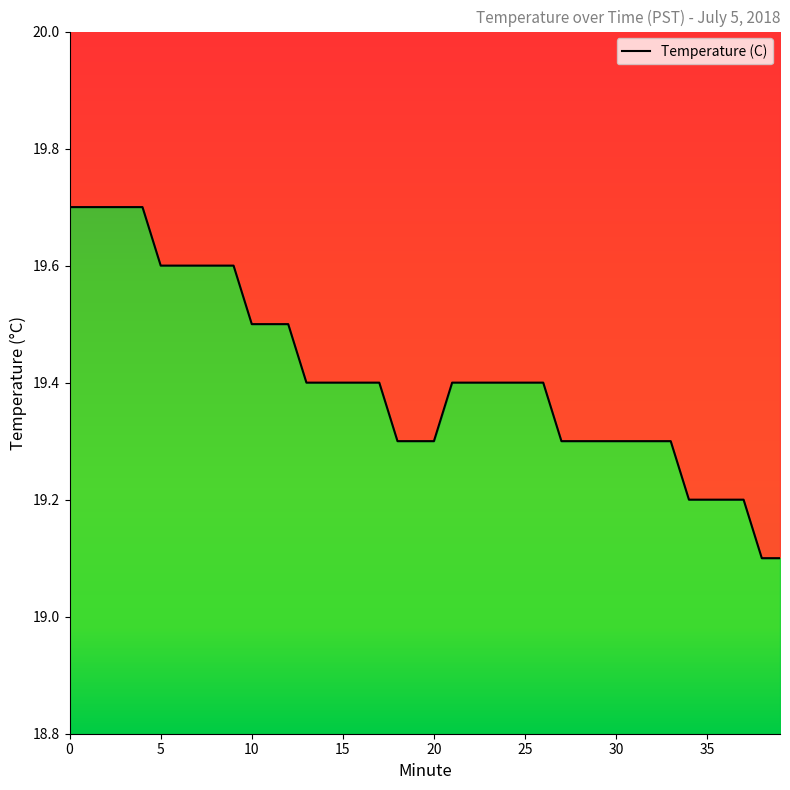

The chart shows a value of 19.3 at 28. True or false?

True